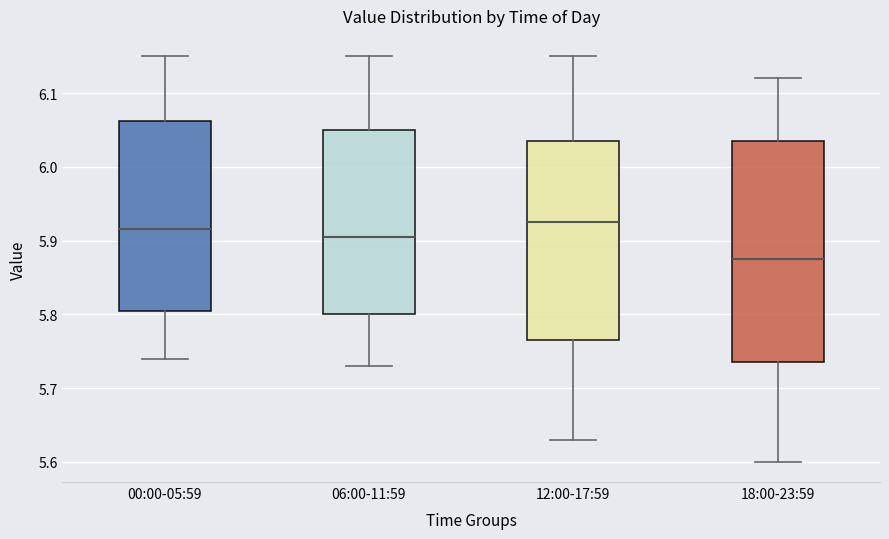

Where does the median line of the box for 00:00-05:59 sit on the y-axis? The values are not printed on the chart, so give them approximately, as read against the axis.

5.92